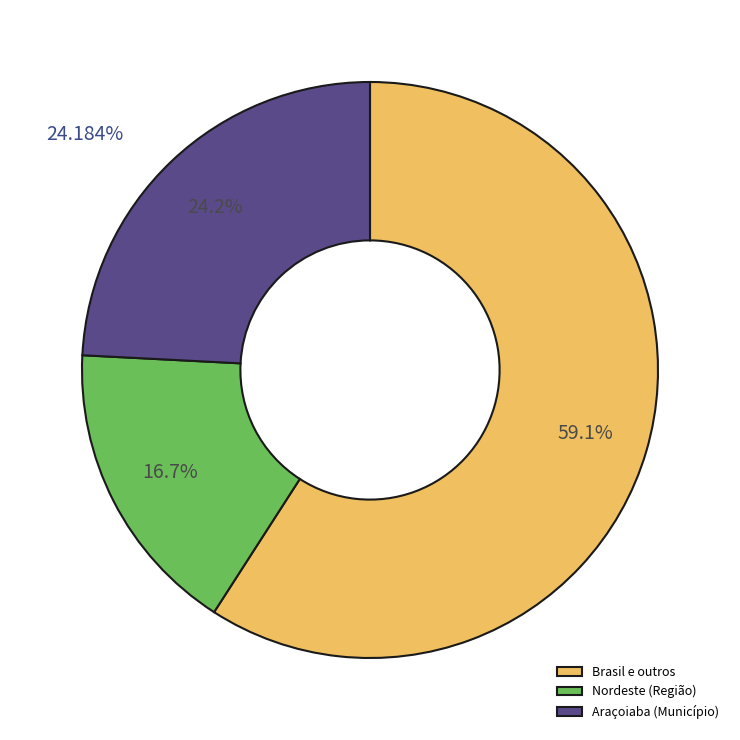

What is the ratio of the value at Araçoiaba (Município) to the value at Nordeste (Região)?

1.4